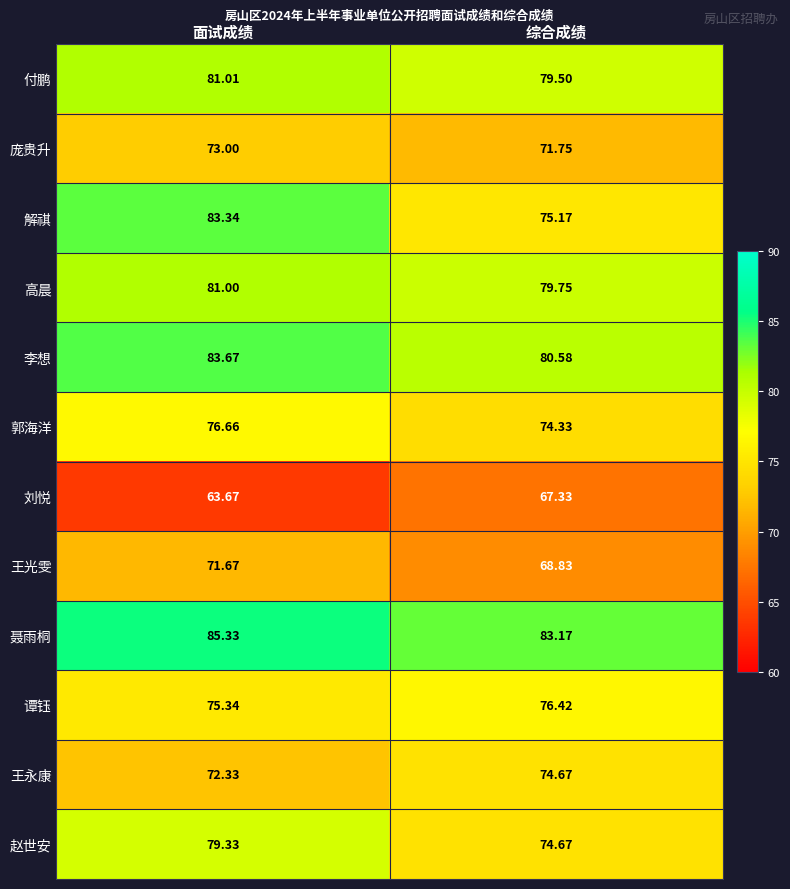

Which label corresponds to the largest value in the chart?

面试成绩